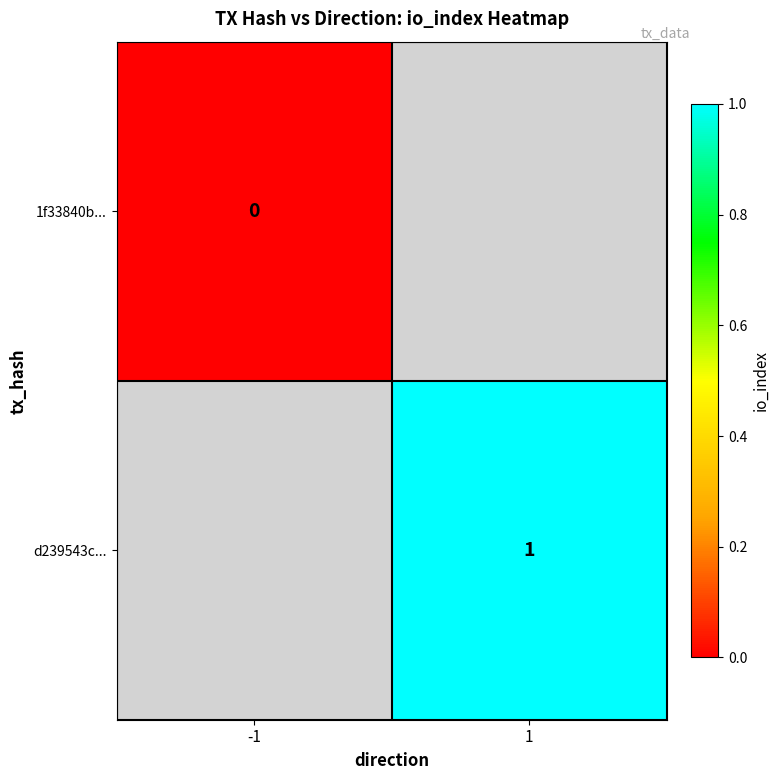

Is it true that d239543c... equals 2 at 1?

False